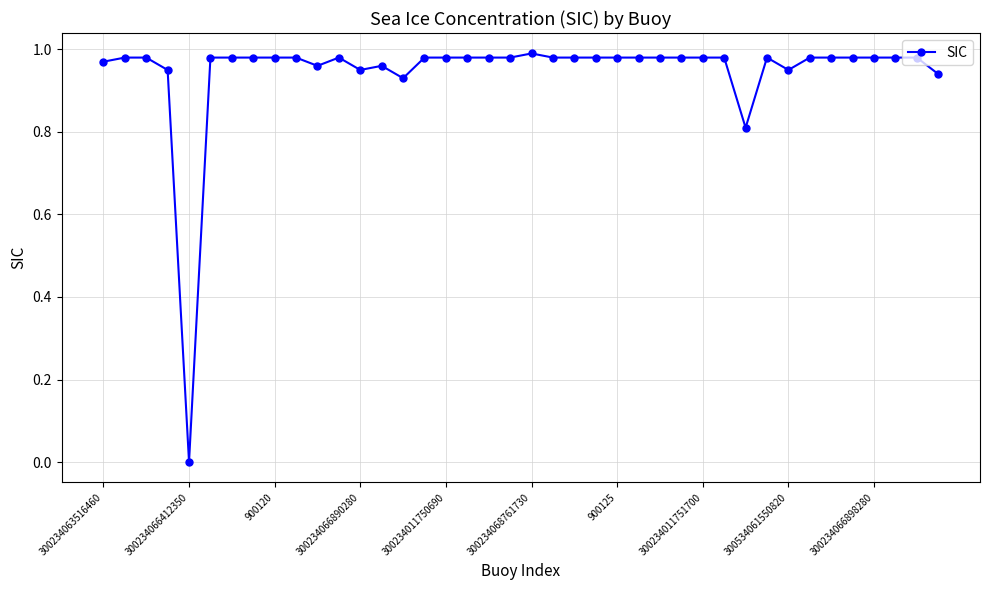

How many lines are shown in the chart?

1